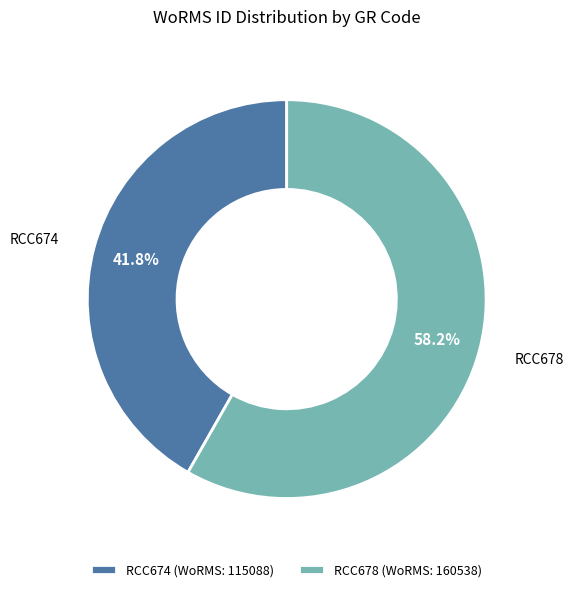

How many segments does this pie chart have?

2